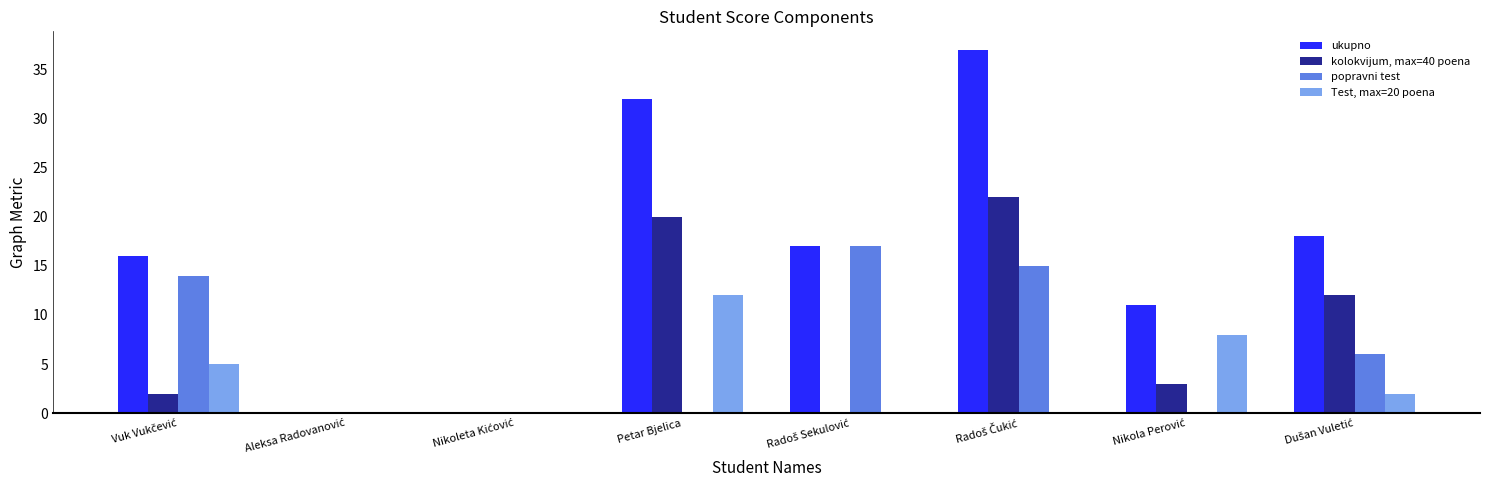

What is the sum of all kolokvijum, max=40 poena values?

59